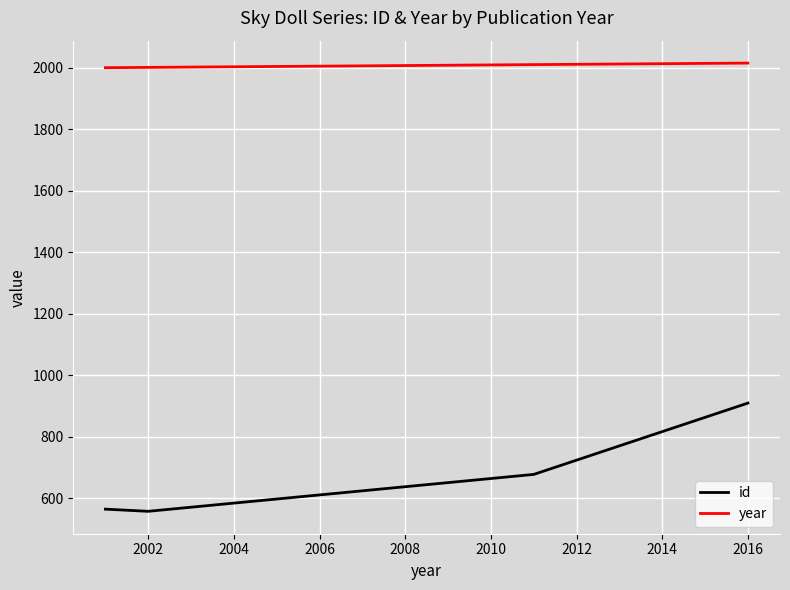

Count the number of data series in this chart.

2